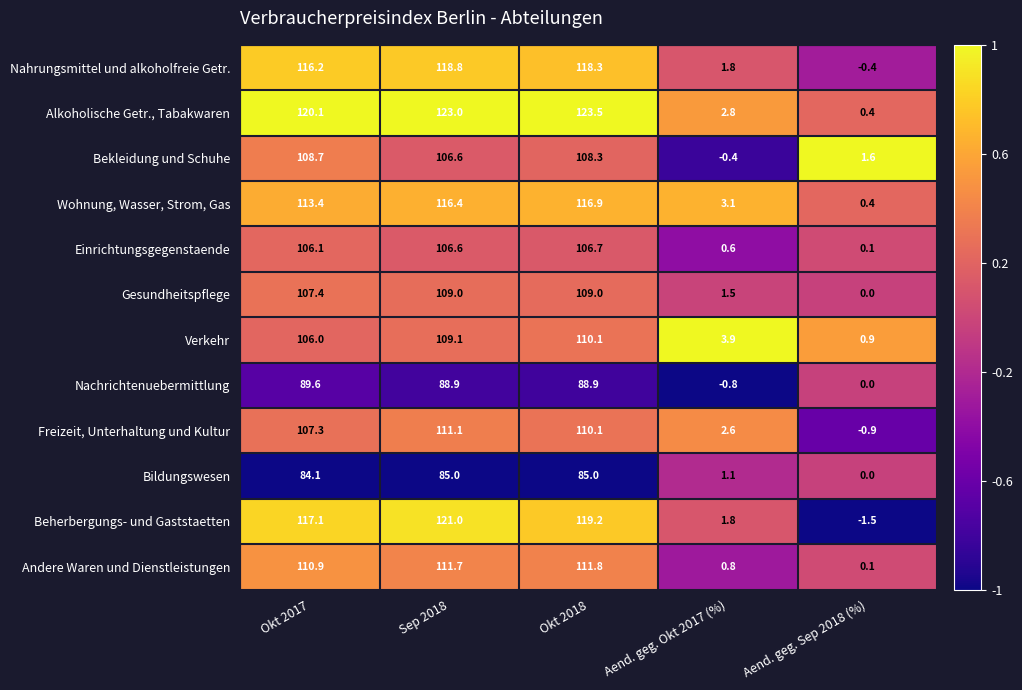

The Verkehr series shows 163.7 at Okt 2017. True or false?

False